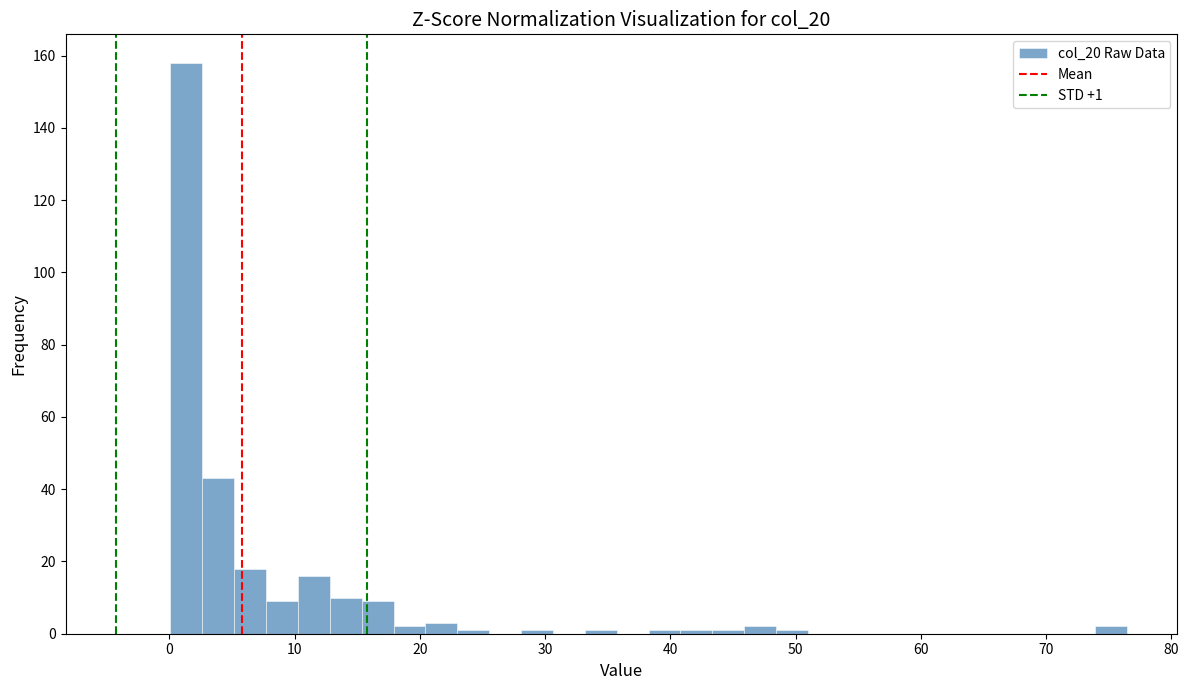

Around what value on the x-axis is the tallest bar? Give the approximate position of its centre, as read against the axis.

1